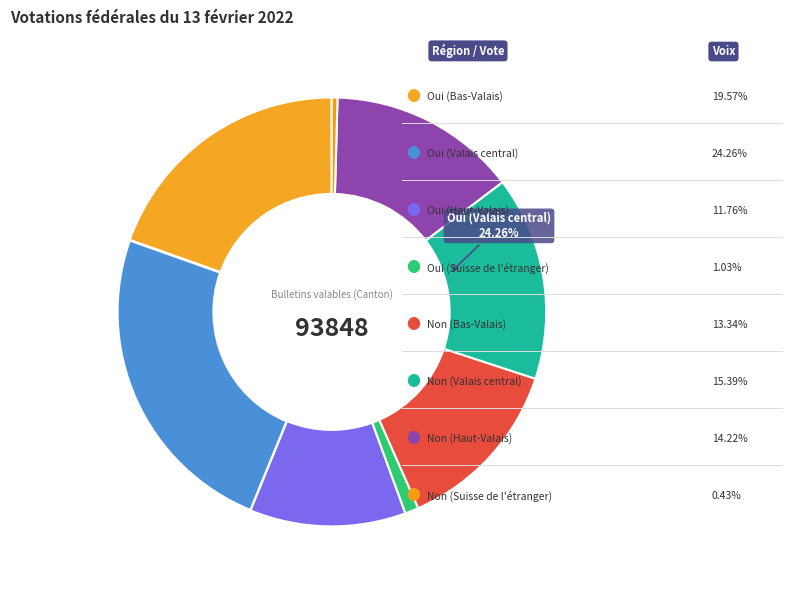

To the nearest percent, what is the difference between the largest and smallest slice percentages?

24%